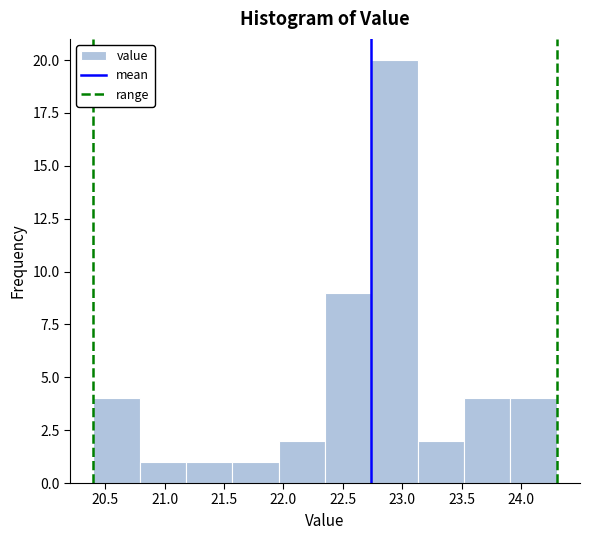

Reading left to right, list every bar in this chart as the range it spans on the x-axis followed by its height. Neither the bar edges nor the heights are printed on the chart, so give them approximately, as read against the axes.

20.40 to 20.79: 4
20.79 to 21.18: 1
21.18 to 21.57: 1
21.57 to 21.96: 1
21.96 to 22.35: 2
22.35 to 22.74: 9
22.74 to 23.13: 20
23.13 to 23.52: 2
23.52 to 23.91: 4
23.91 to 24.30: 4